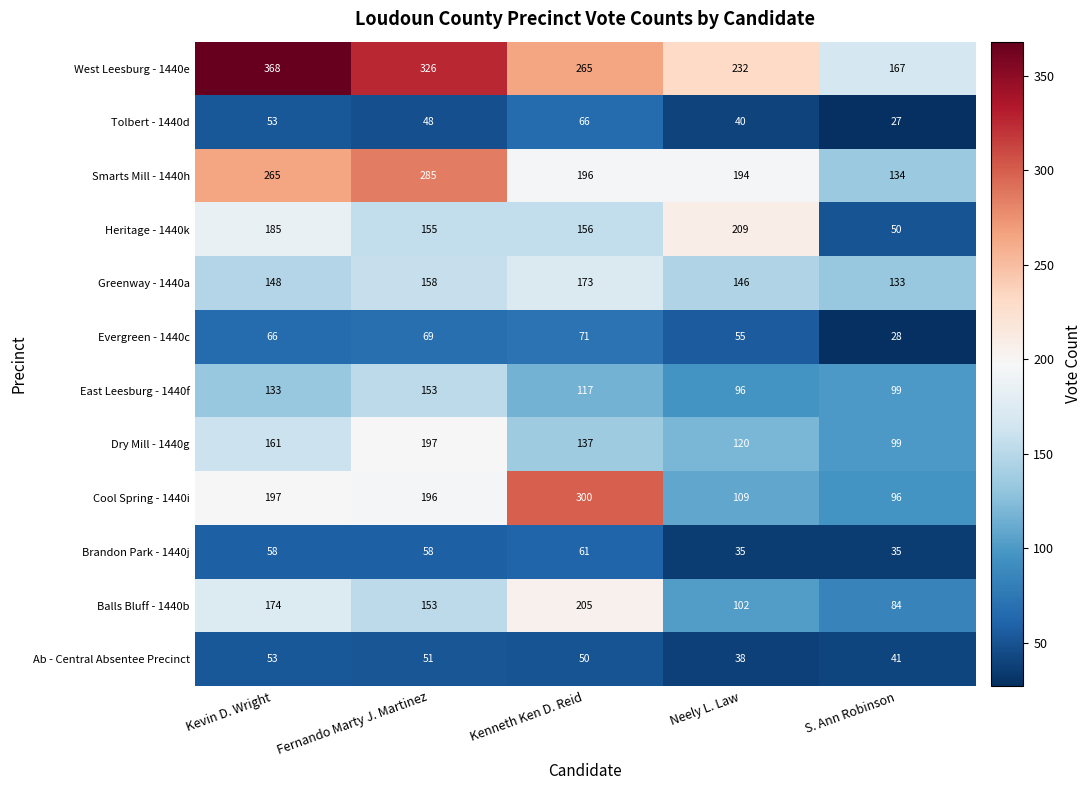

List the series in order of their peak value, lowest first.

Ab - Central Absentee Precinct, Brandon Park - 1440j, Tolbert - 1440d, Evergreen - 1440c, East Leesburg - 1440f, Greenway - 1440a, Dry Mill - 1440g, Balls Bluff - 1440b, Heritage - 1440k, Smarts Mill - 1440h, Cool Spring - 1440i, West Leesburg - 1440e